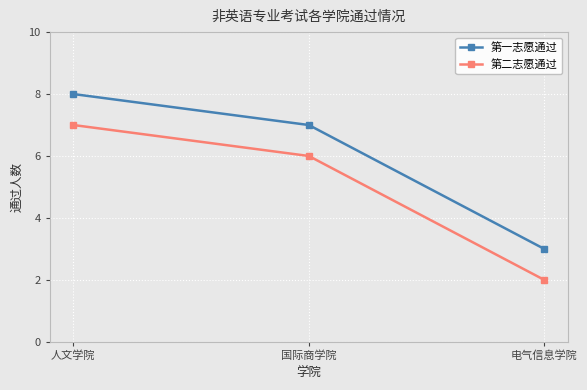

Rank the categories by 第二志愿通过 value from lowest to highest.

电气信息学院, 国际商学院, 人文学院